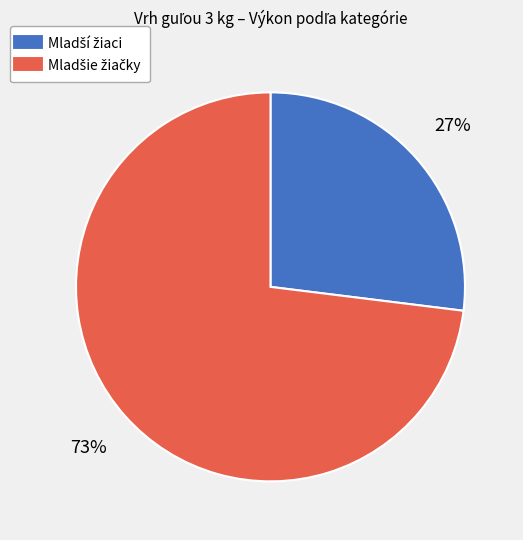

How many slices are in this pie chart?

2